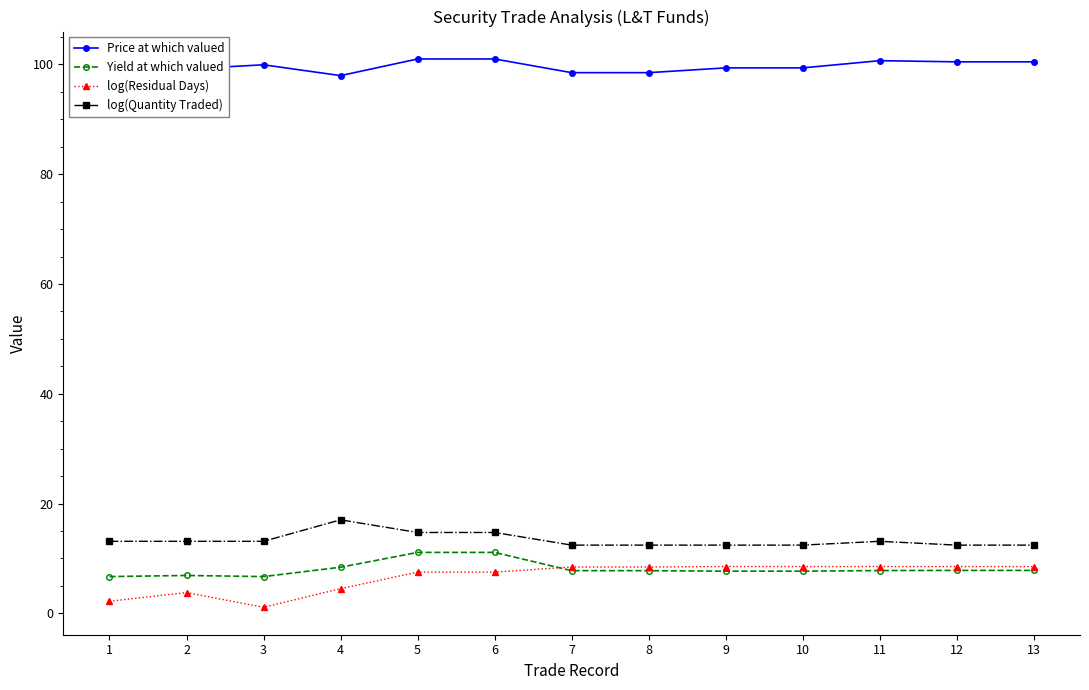

What is the total value across all series at 1?

121.9